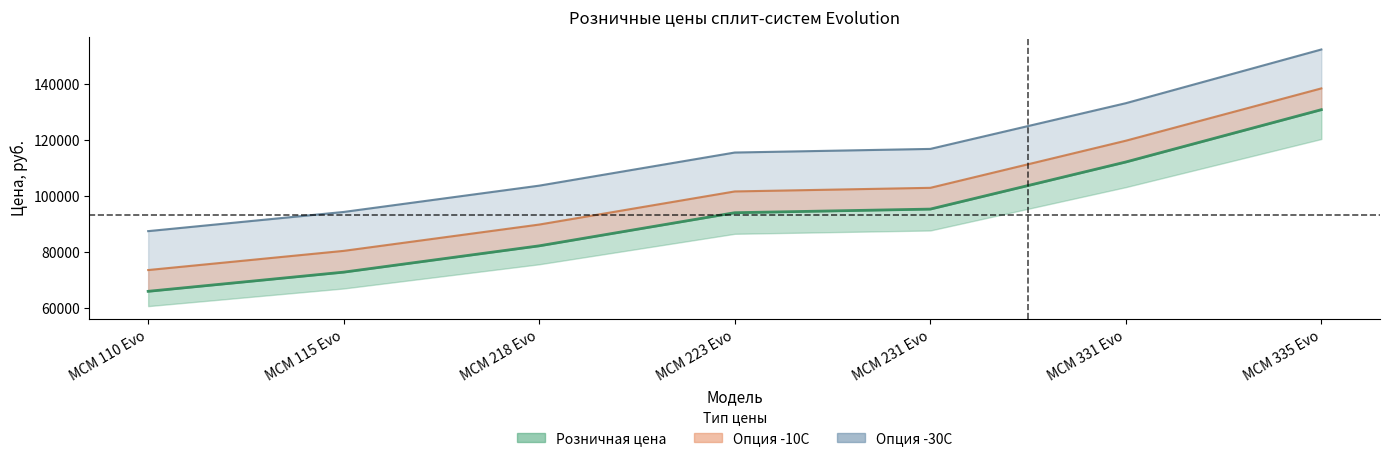

True or false: Опция -10C and Опция -30C intersect in this chart.

False